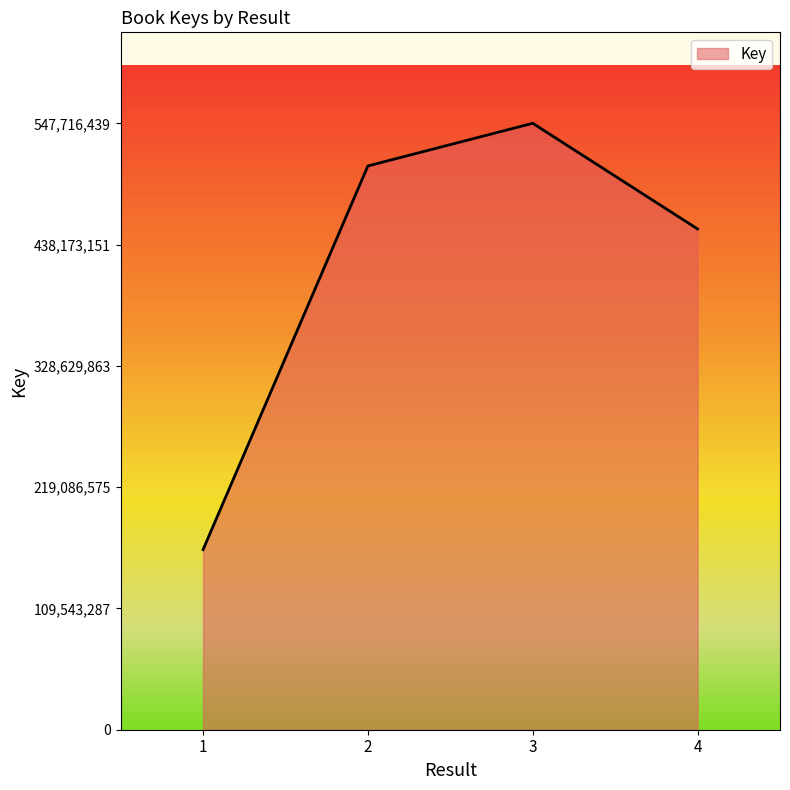

Count the number of data series in this chart.

1